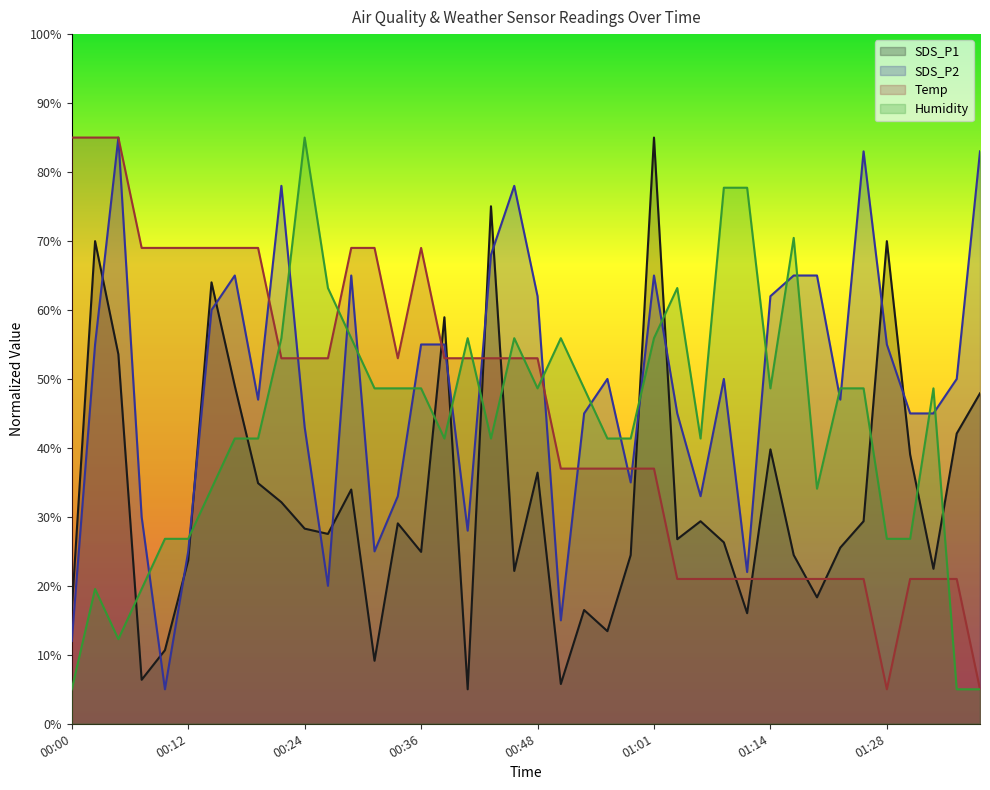

What is the average value of the Humidity series?

43.5